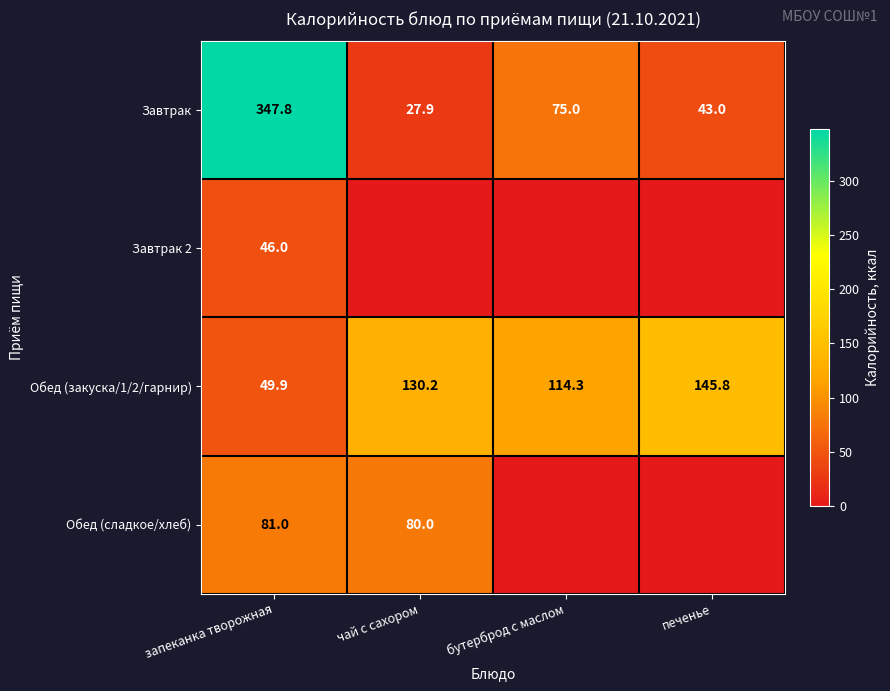

What is the sum of the Обед (закуска/1/2/гарнир) values at печенье and бутерброд с маслом?

260.1